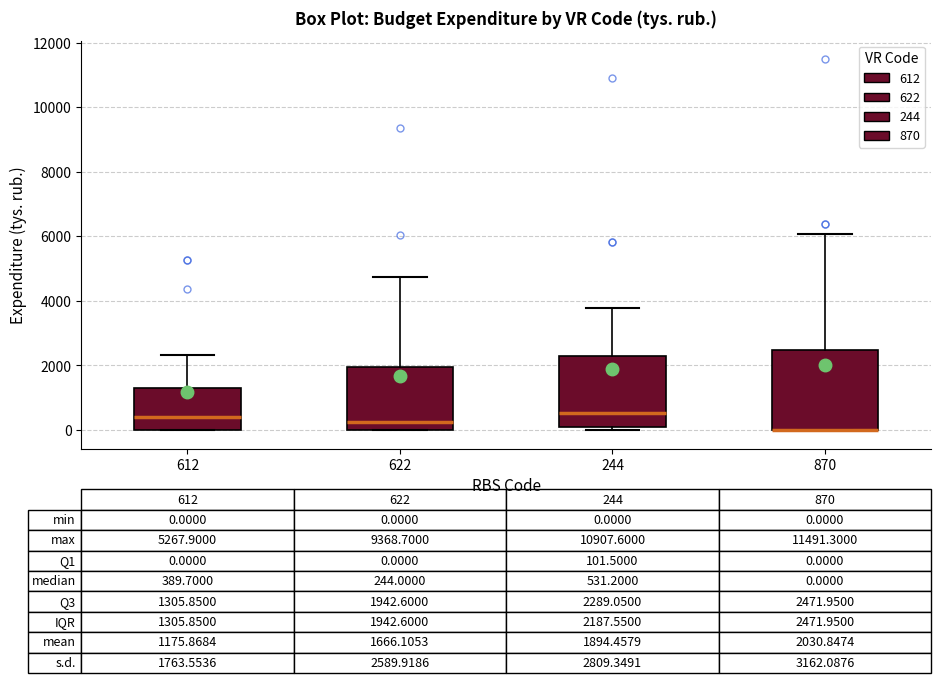

Which box is the tallest, from its lower edge to its upper edge?

870